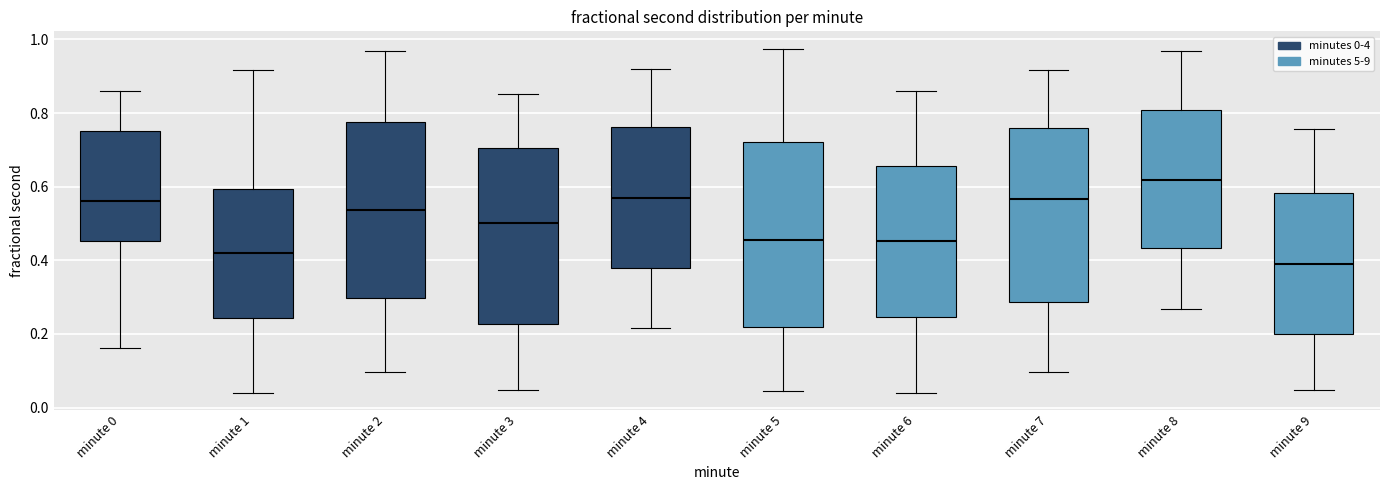

Which box has the highest median line?

minute 8